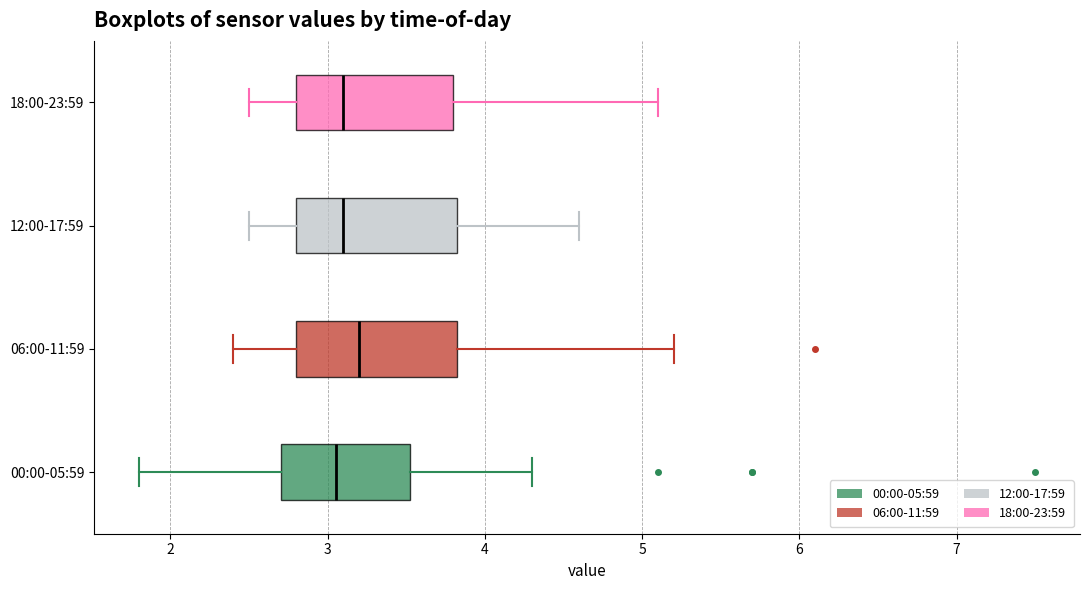

Reading bottom to top, read every box against the x-axis: the position of its median line, the range the box covers, and the ends of its whiskers. The values are not printed on the chart, so give them approximately, as read against the axis.

00:00-05:59: median 3.1, box 2.7 to 3.5, whiskers 1.8 to 4.3
06:00-11:59: median 3.2, box 2.8 to 3.8, whiskers 2.4 to 5.2
12:00-17:59: median 3.1, box 2.8 to 3.8, whiskers 2.5 to 4.6
18:00-23:59: median 3.1, box 2.8 to 3.8, whiskers 2.5 to 5.1